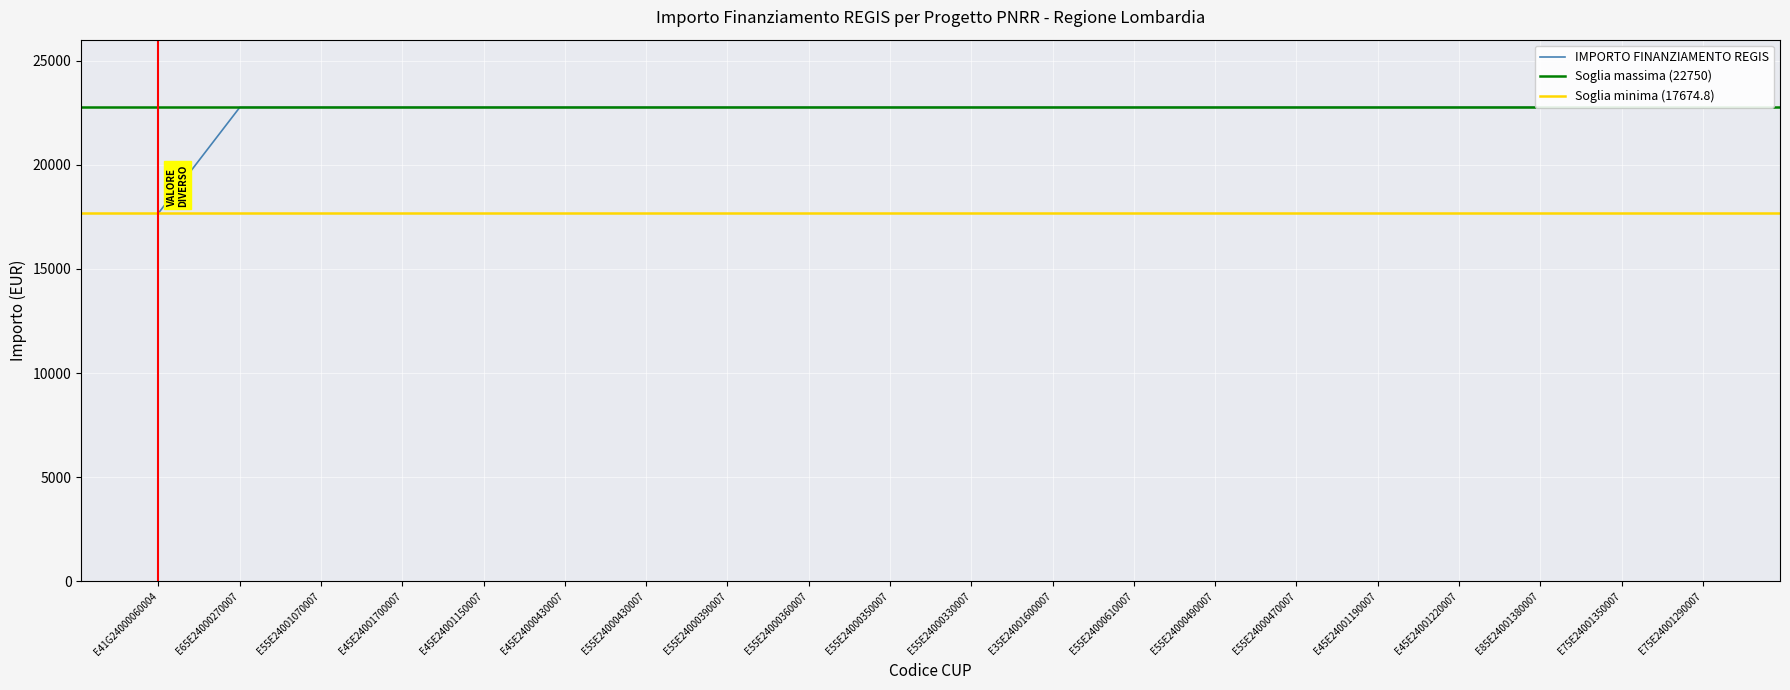

What is the ratio of the value at E55E24000610007 to the value at E85E24001380007?

1.0